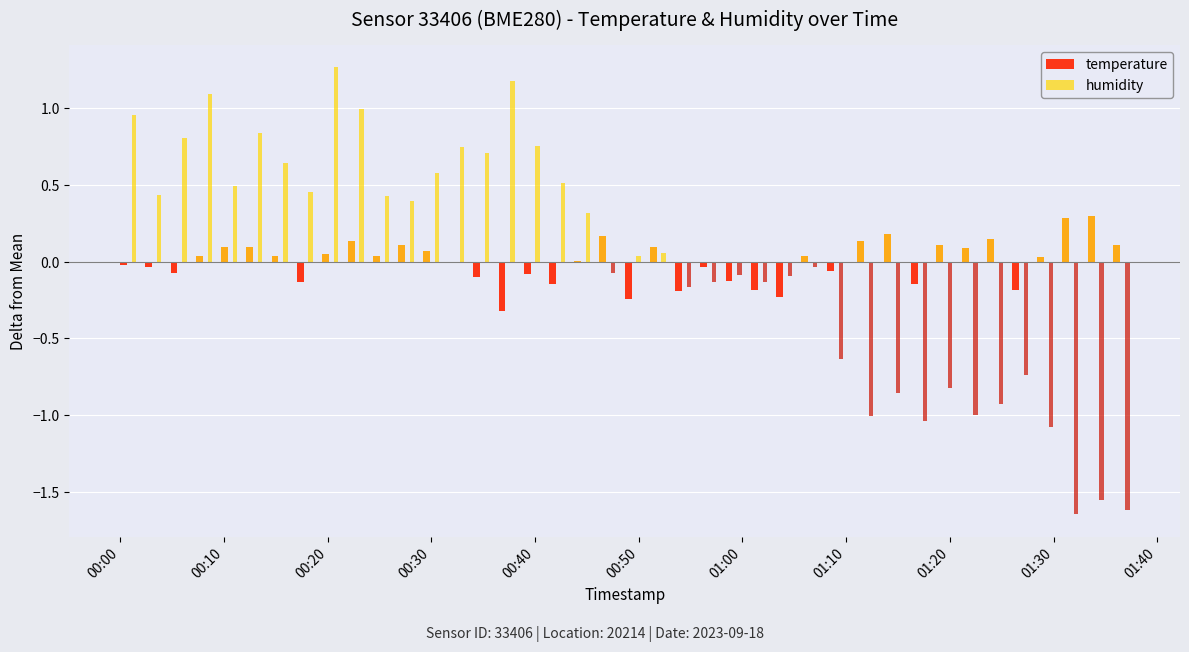

What is the maximum value for temperature?

0.3